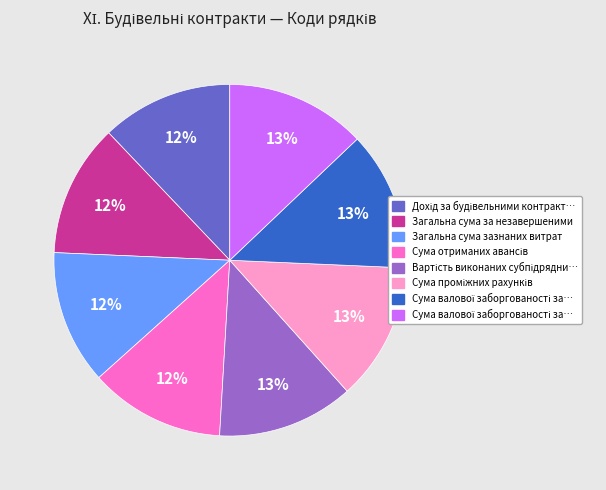

Is there a majority slice in this chart?

No